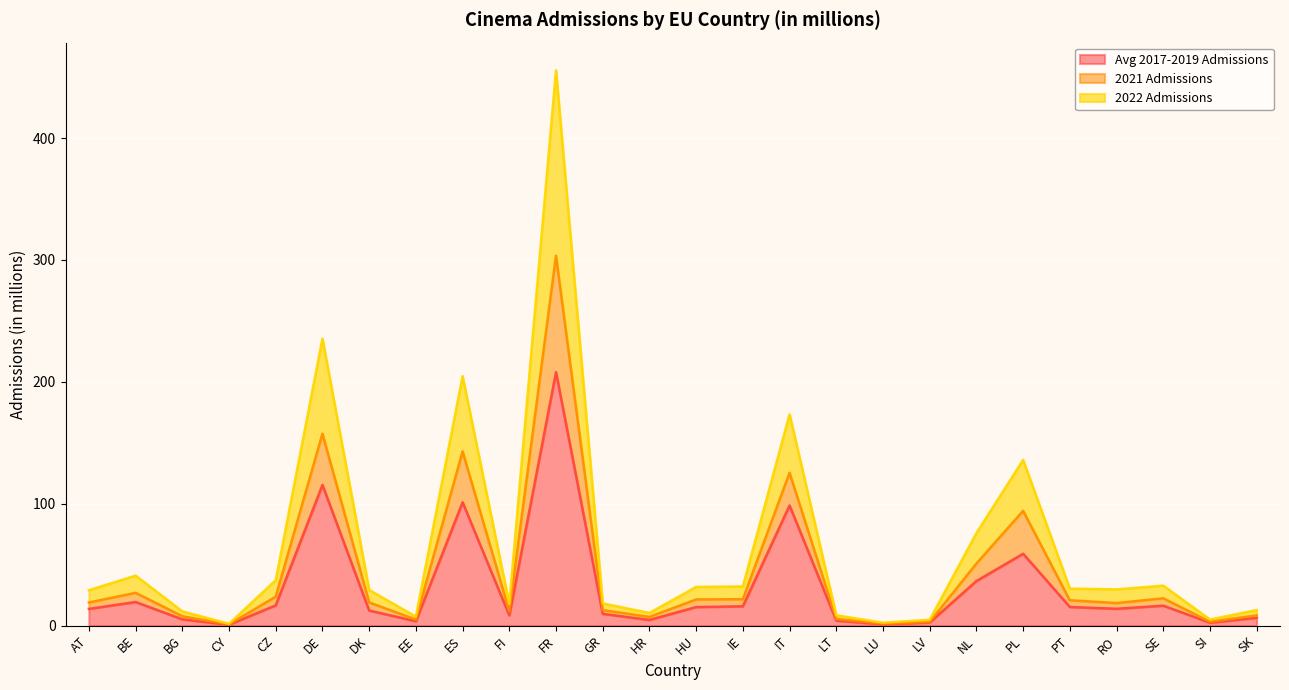

At which category is the sum across all series the highest?

FR